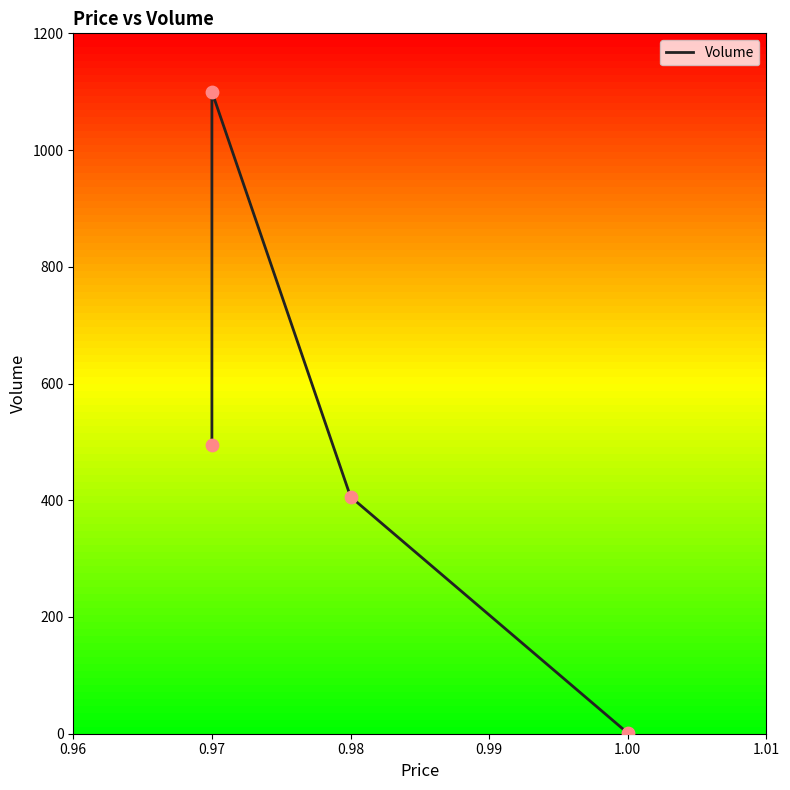

What is the change in value from 0.97 to 0.98?

-88